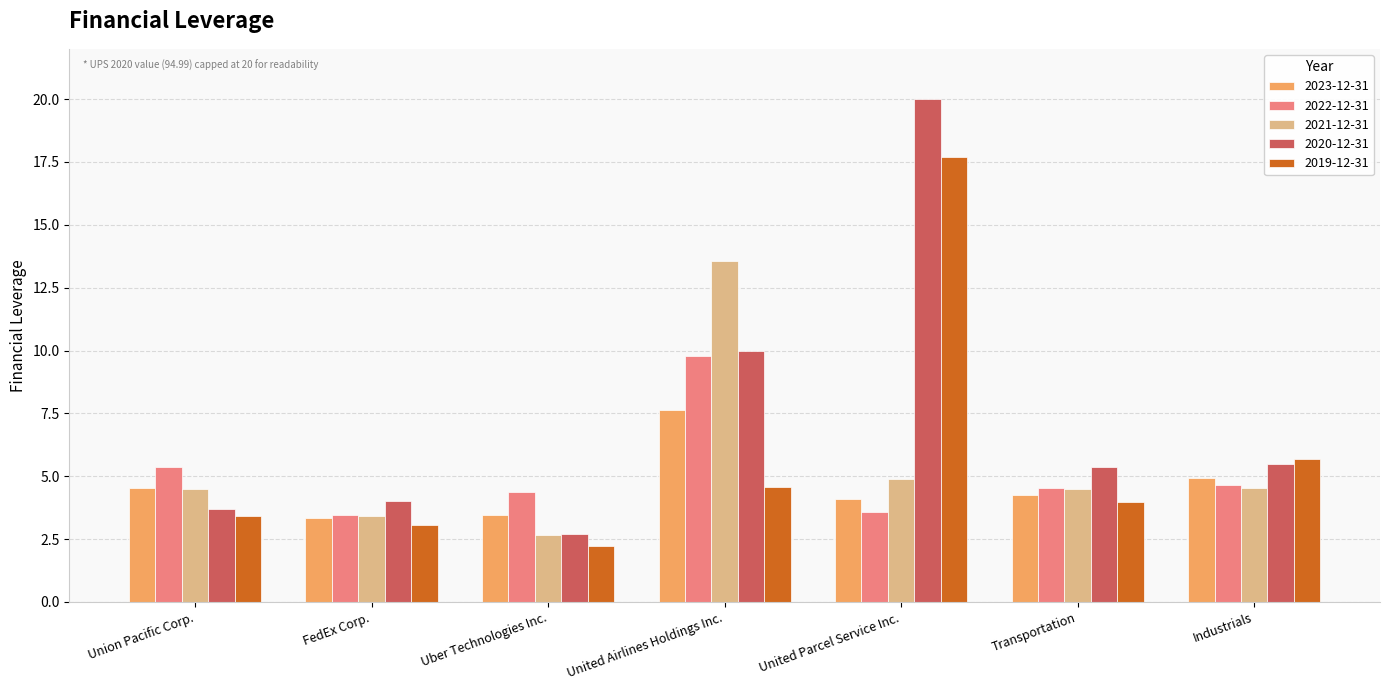

List the series in order of their peak value, lowest first.

2023-12-31, 2022-12-31, 2021-12-31, 2019-12-31, 2020-12-31